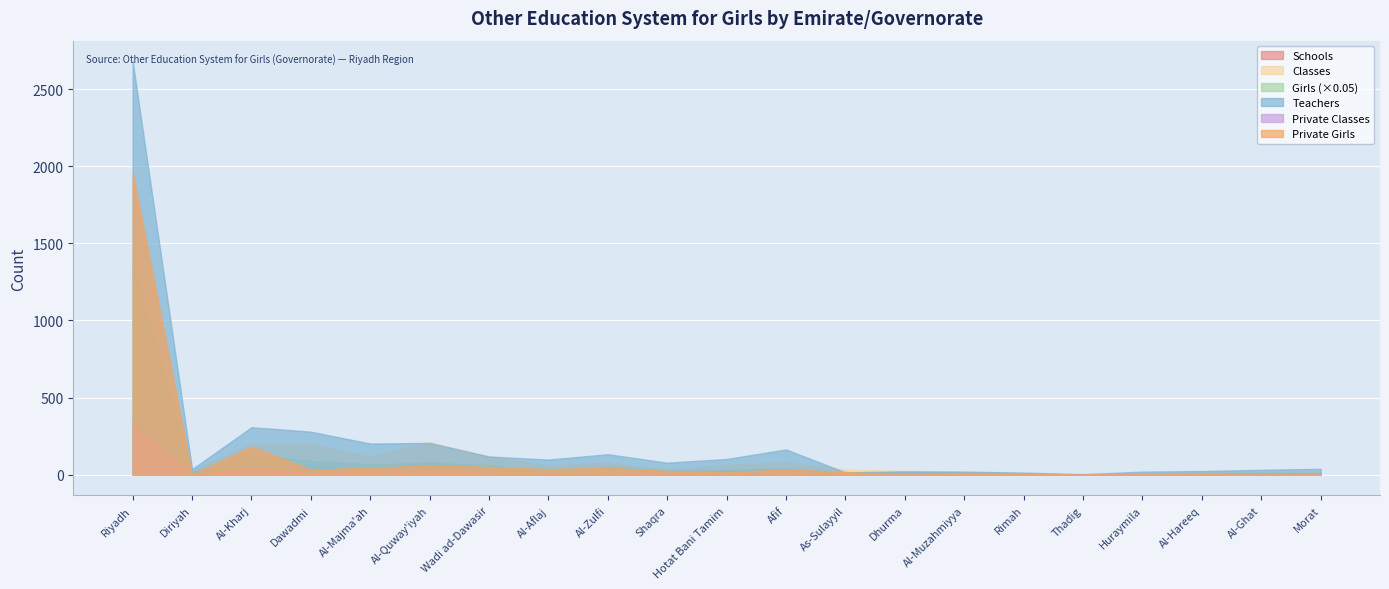

What are all the series names shown in the legend?

Schools, Classes, Girls (×0.05), Teachers, Private Classes, Private Girls